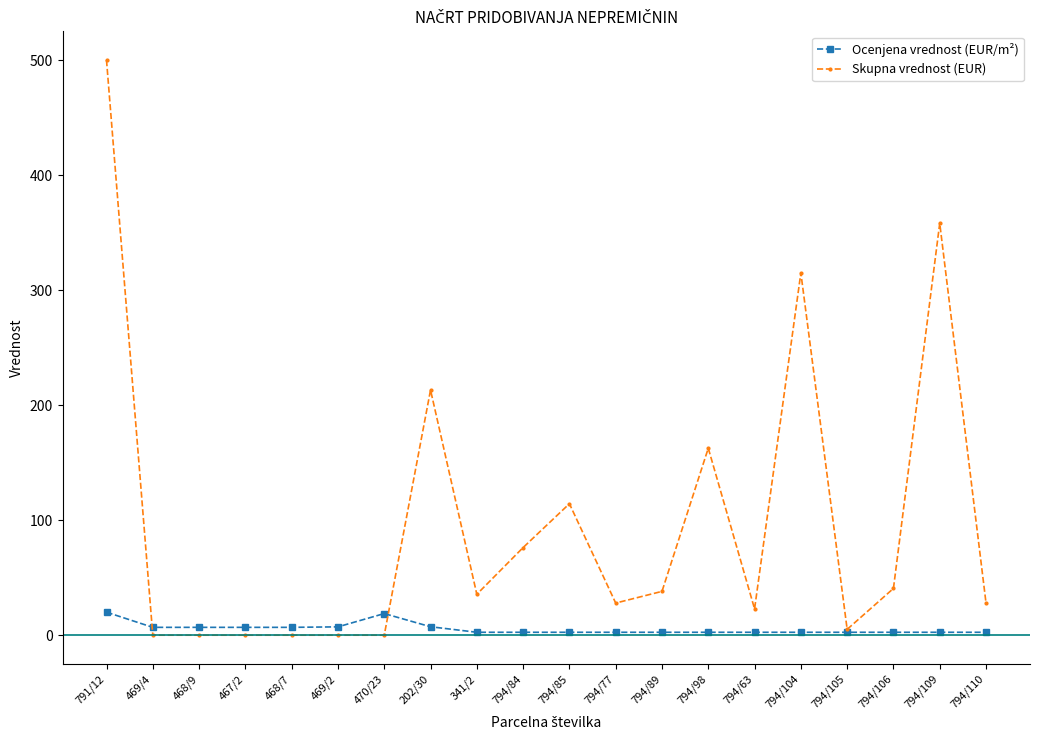

Which series changed the most between 467/2 and 794/110?

Skupna vrednost (EUR)